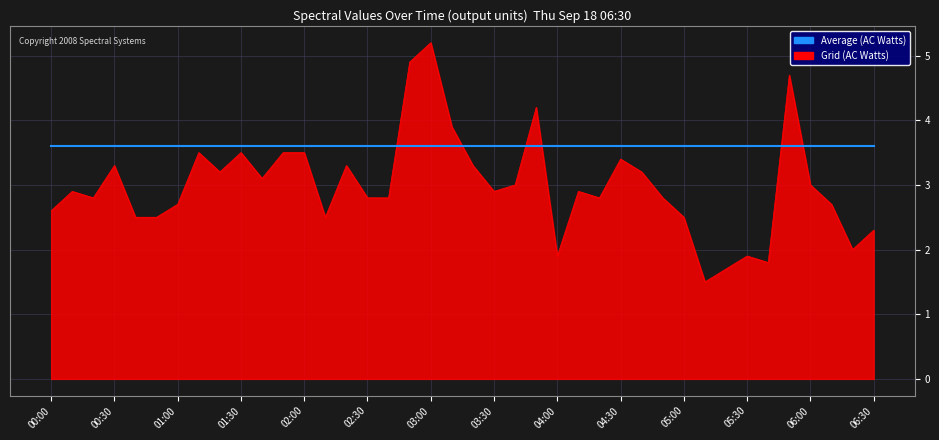

True or false: Average (AC Watts) and Grid (AC Watts) cross at least once.

True